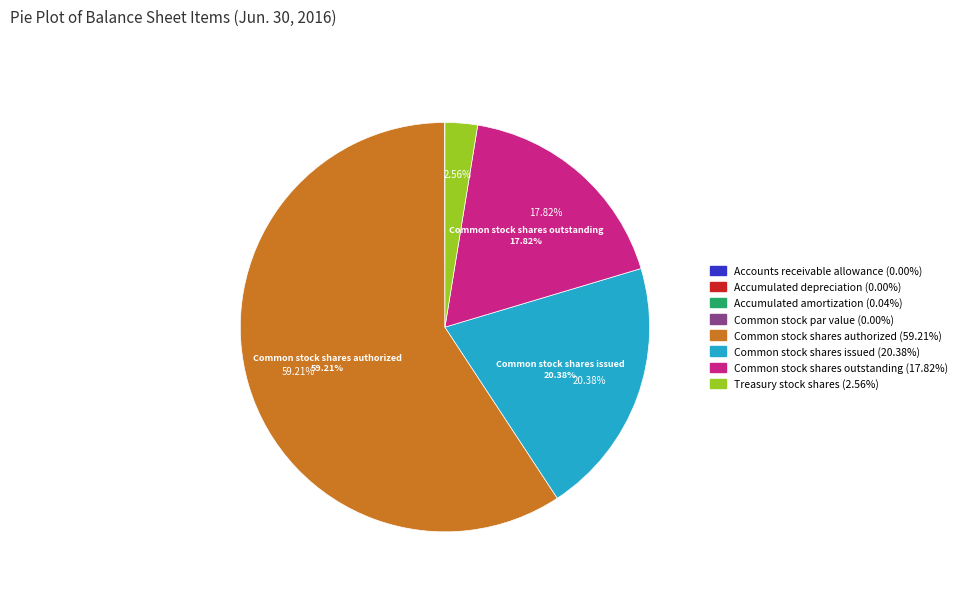

Is there a majority slice in this chart?

Yes